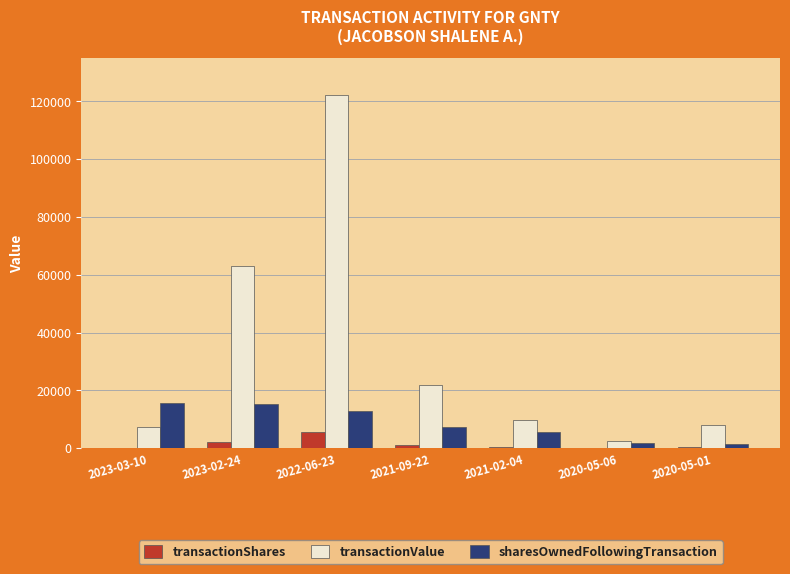

What is the sum of all sharesOwnedFollowingTransaction values?

60352